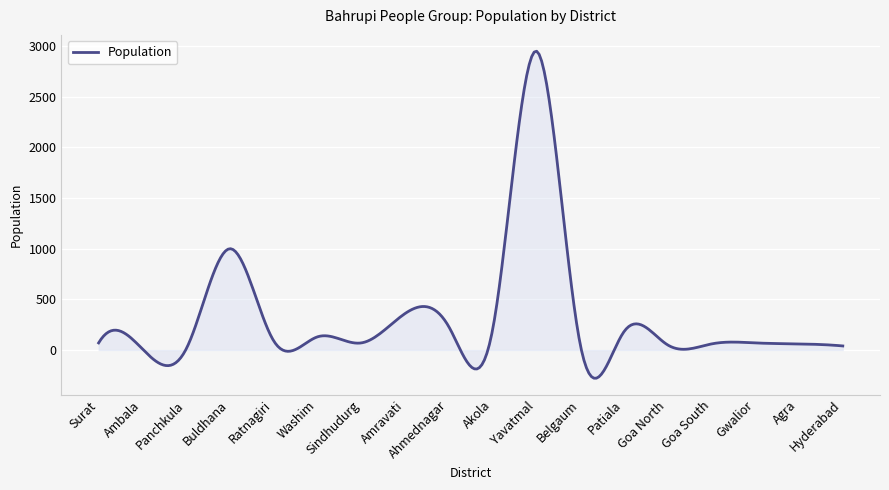

What is the average value?

331.3